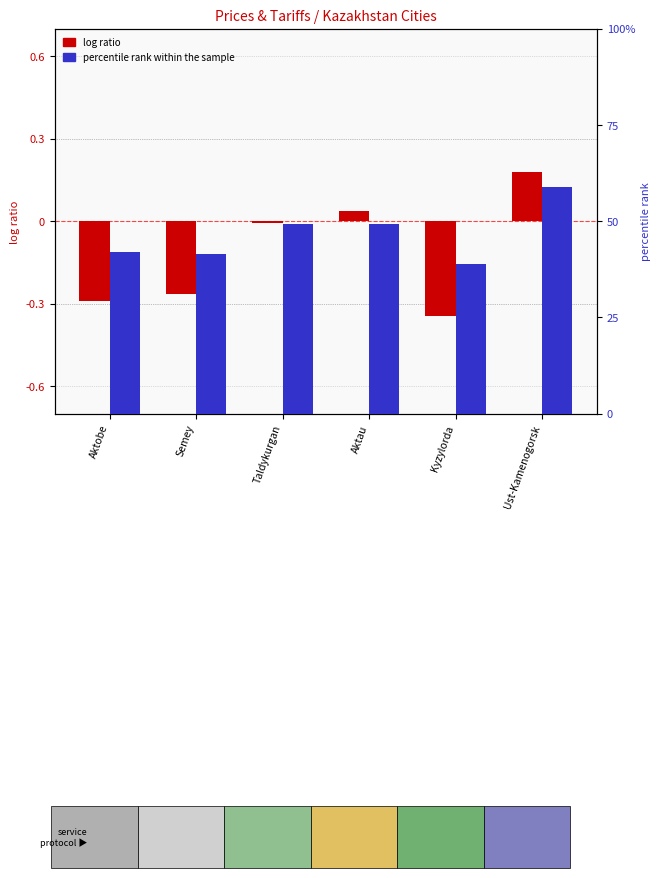

Rank the categories by percentile rank within the sample value from lowest to highest.

Kyzylorda, Semey, Aktobe, Taldykurgan, Aktau, Ust-Kamenogorsk